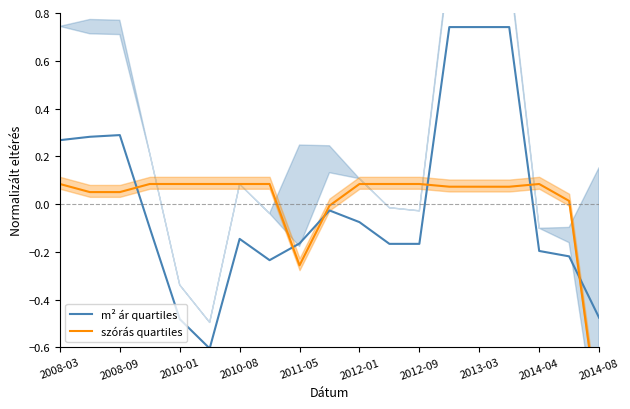

How many intersections are there between m² ár quartiles and szórás quartiles?

6